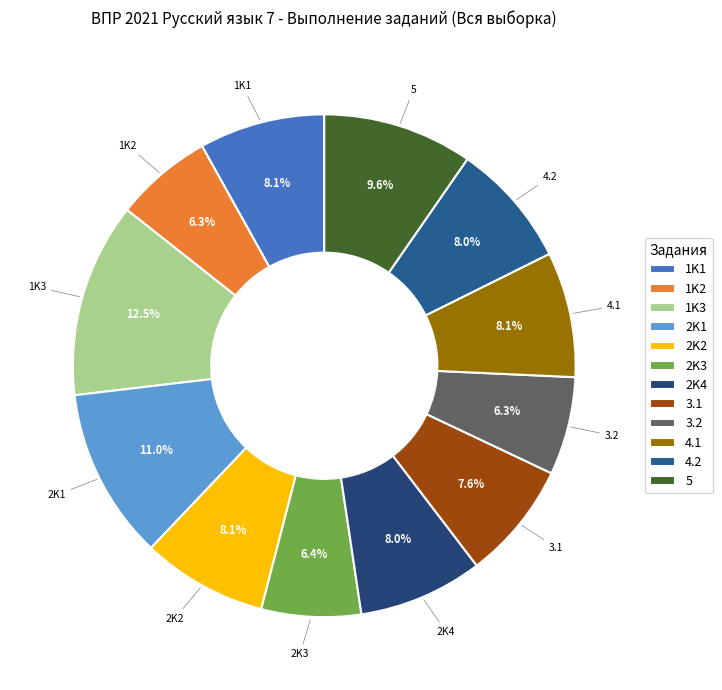

What is the ratio of the value at 4.1 to the value at 2K3?

1.3